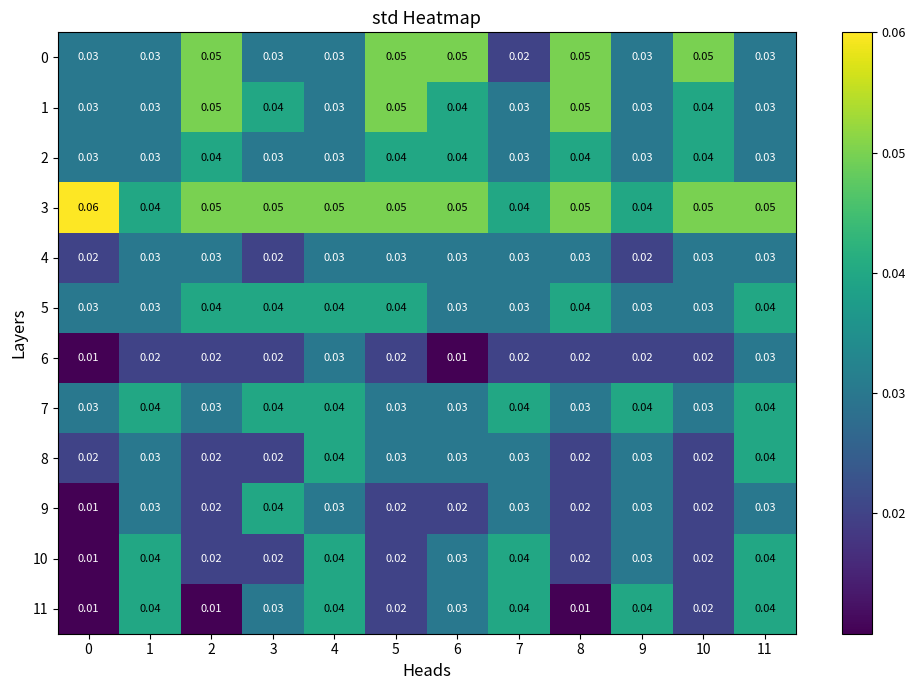

Is the value of 10 at 8 greater than the value of 0 at 2?

No